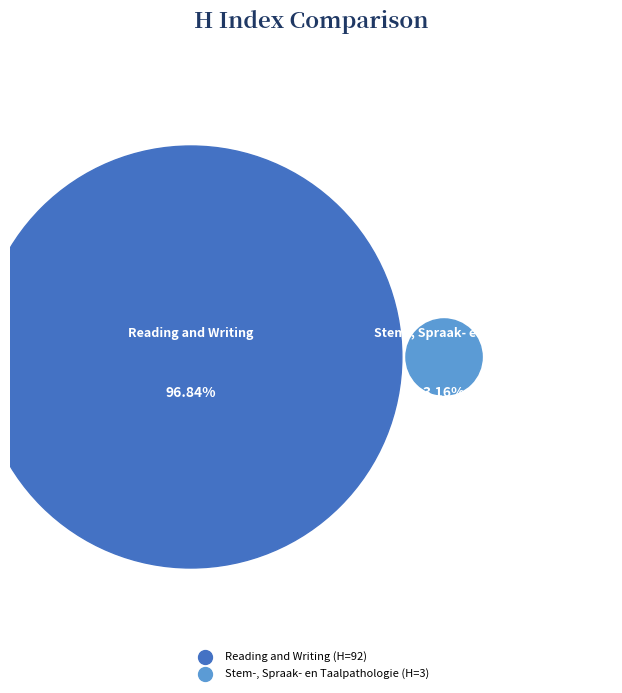

How many segments does this pie chart have?

2